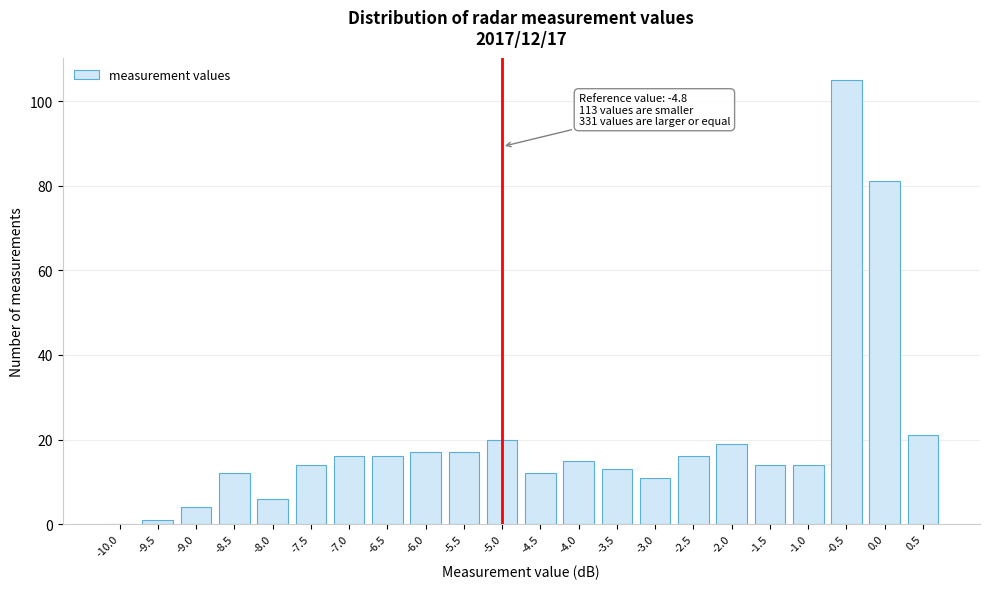

Reading left to right, what are all the values shown in this chart?

-10.0=0	-9.5=1	-9.0=4	-8.5=12	-8.0=6	-7.5=14	-7.0=16	-6.5=16	-6.0=17	-5.5=17	-5.0=20	-4.5=12	-4.0=15	-3.5=13	-3.0=11	-2.5=16	-2.0=19	-1.5=14	-1.0=14	-0.5=105	0.0=81	0.5=21